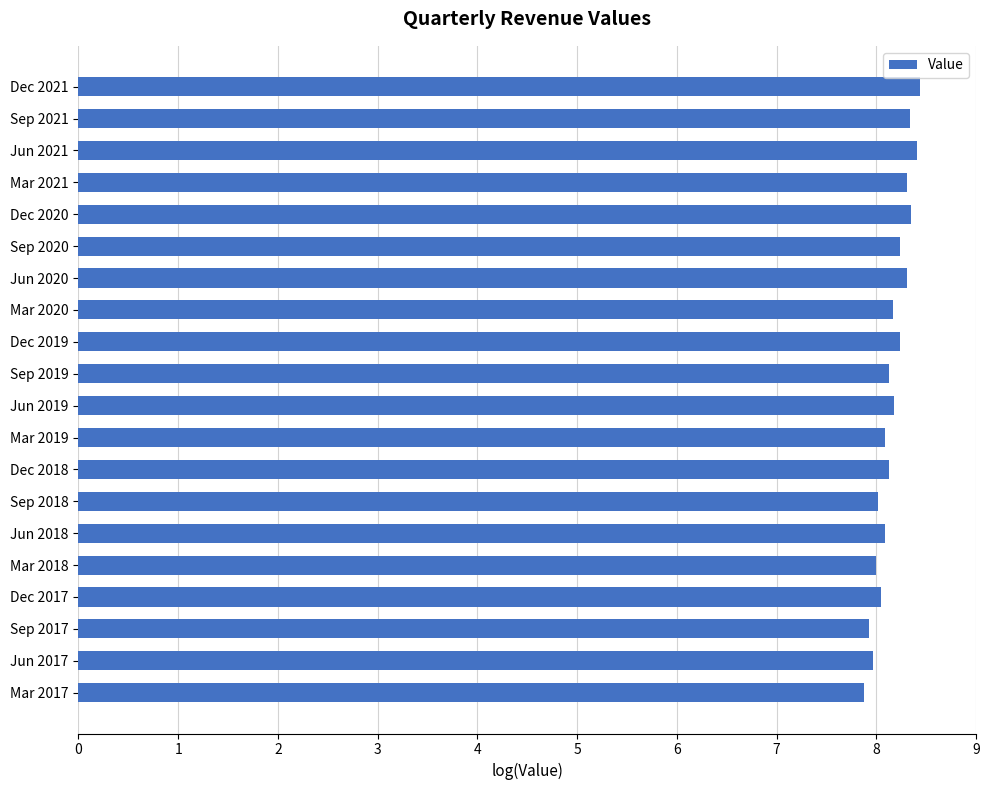

True or false: the data shows 13.4 at Sep 2020.

False